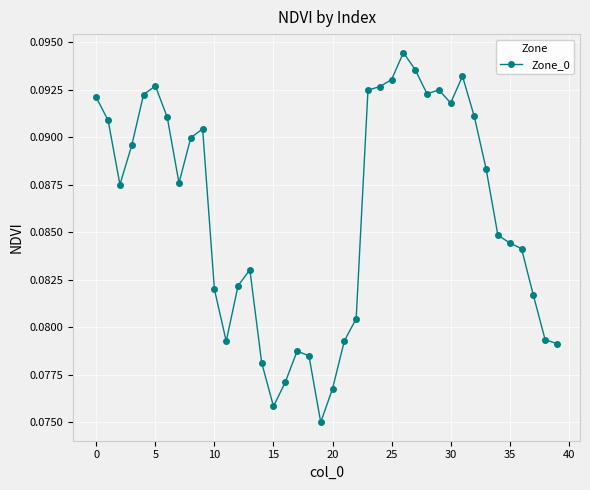

True or false: the data has more than 2 interior local peaks.

True